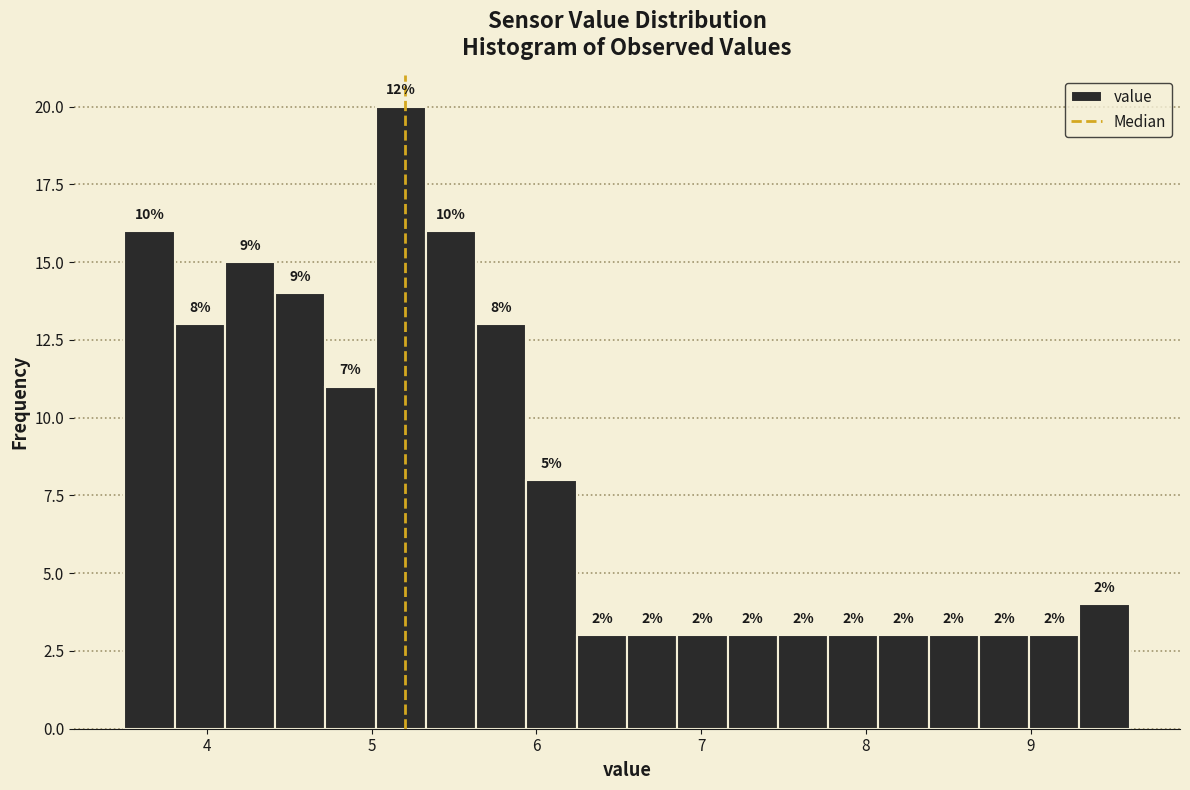

Around what value on the x-axis is the tallest bar? Give the approximate position of its centre, as read against the axis.

5.2